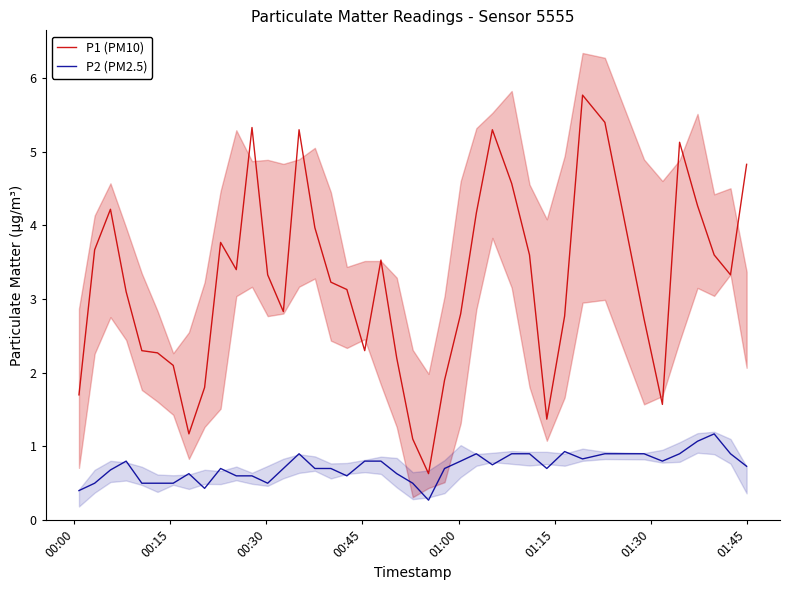

In P2 (PM2.5), how many points are lower than both neighbors (excluding endpoints)?

8